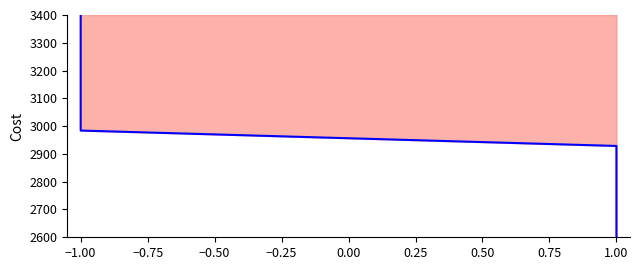

What is the change in value from −1.00 to 1.00?

-384.1